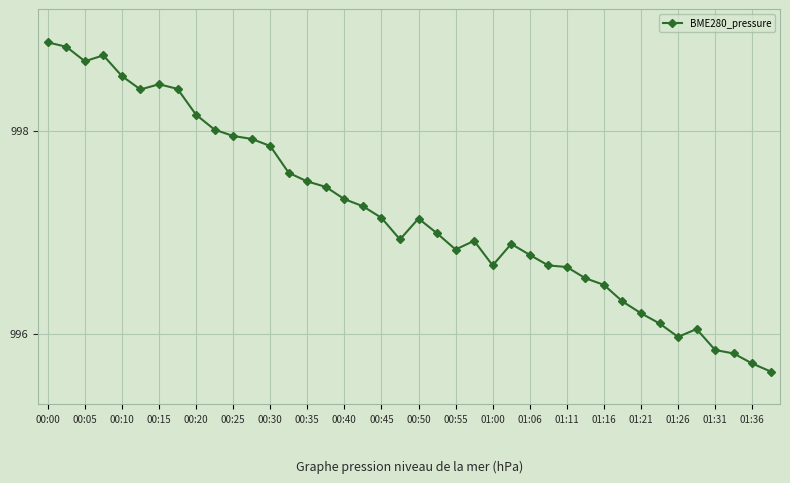

How many lines are shown in the chart?

1